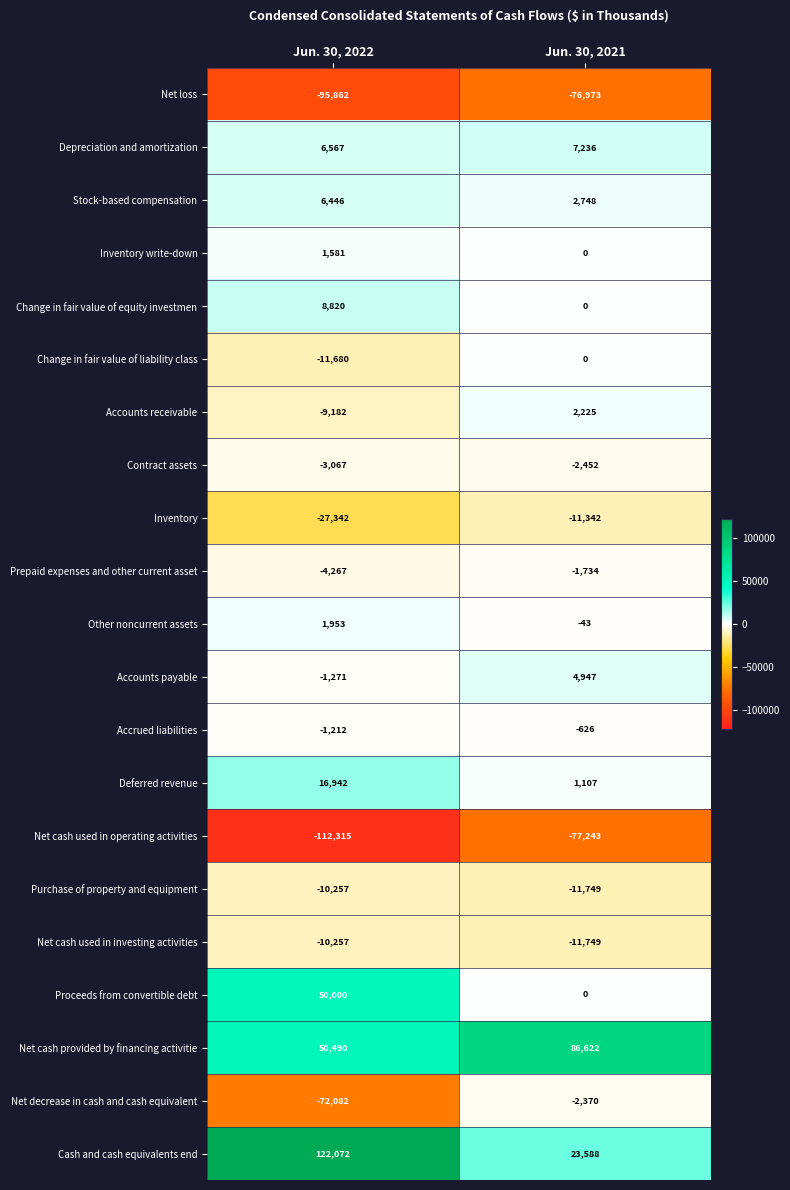

At which category is the sum across all series the highest?

Jun. 30, 2021